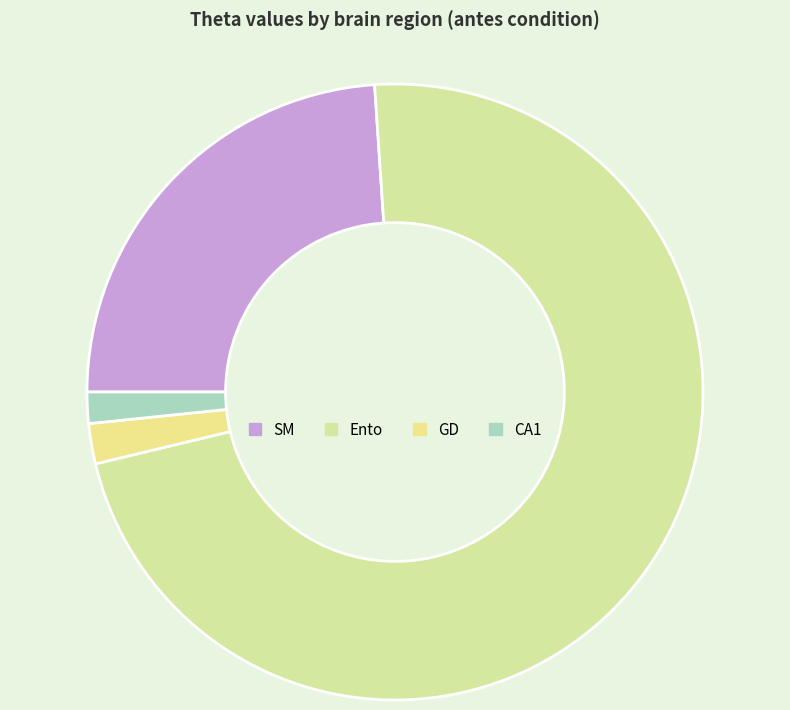

Is there a majority slice in this chart?

Yes